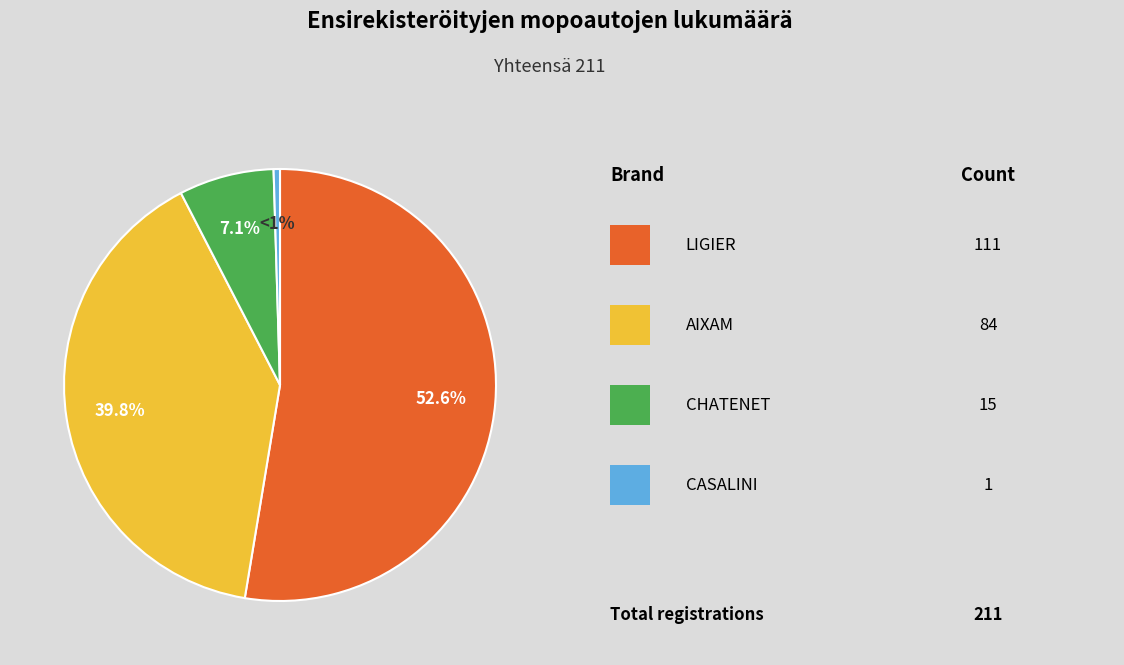

Does any single category account for the majority?

Yes